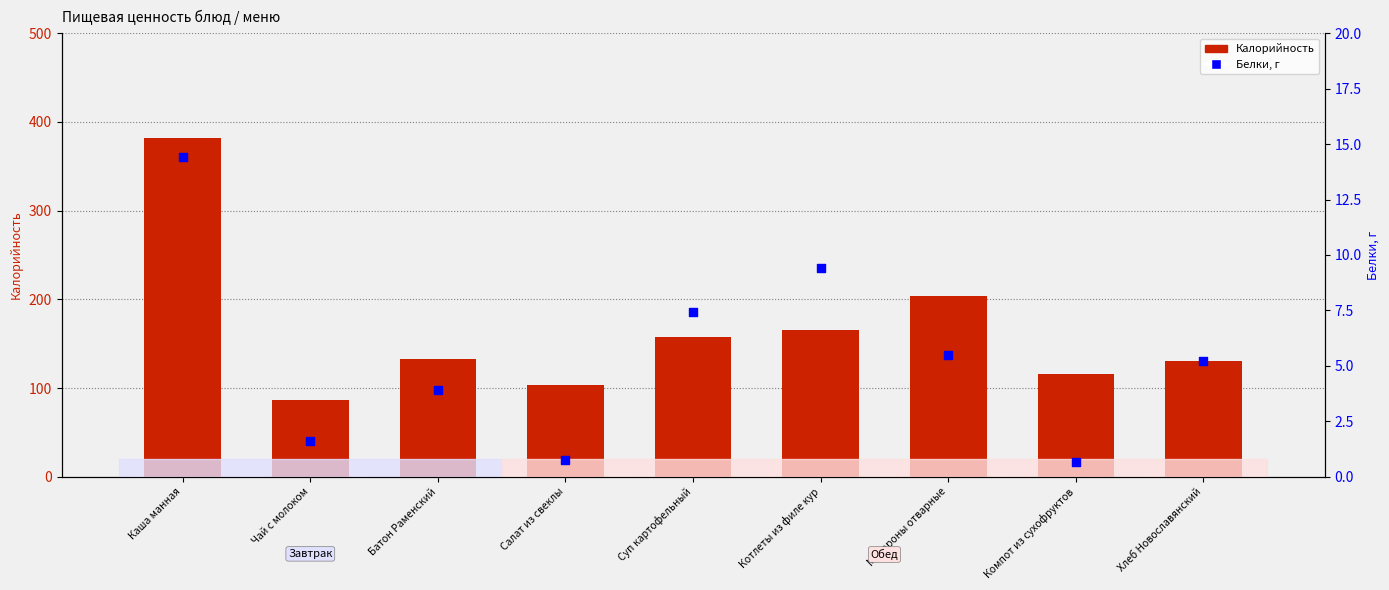

Which series reaches the minimum Y coordinate?

Белки, г